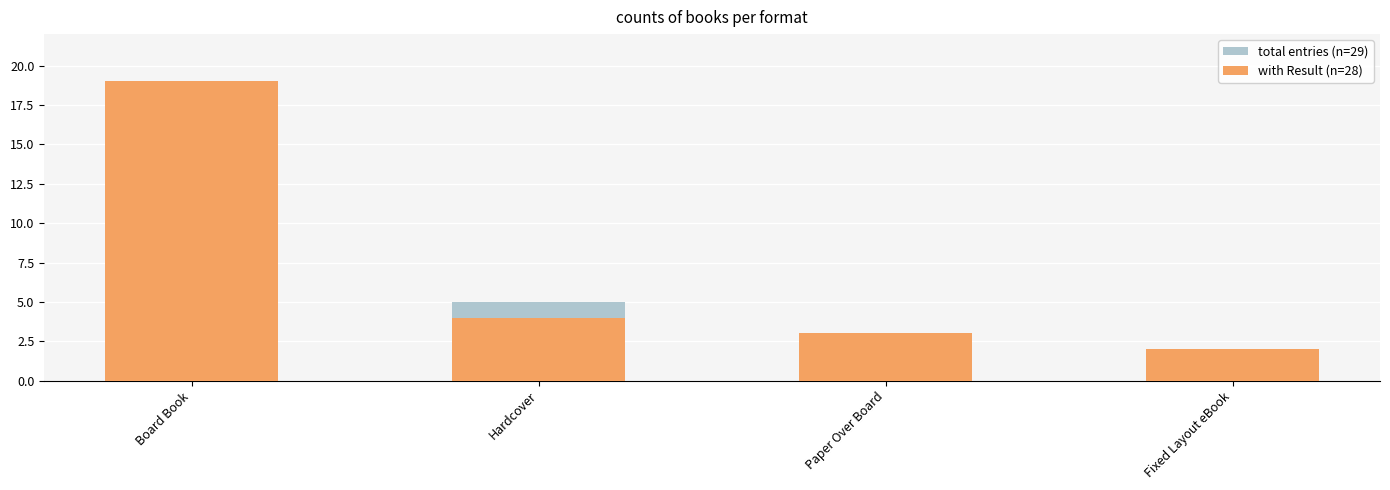

Is the value of with Result (n=28) at Fixed Layout eBook greater than the value of total entries (n=29) at Hardcover?

No